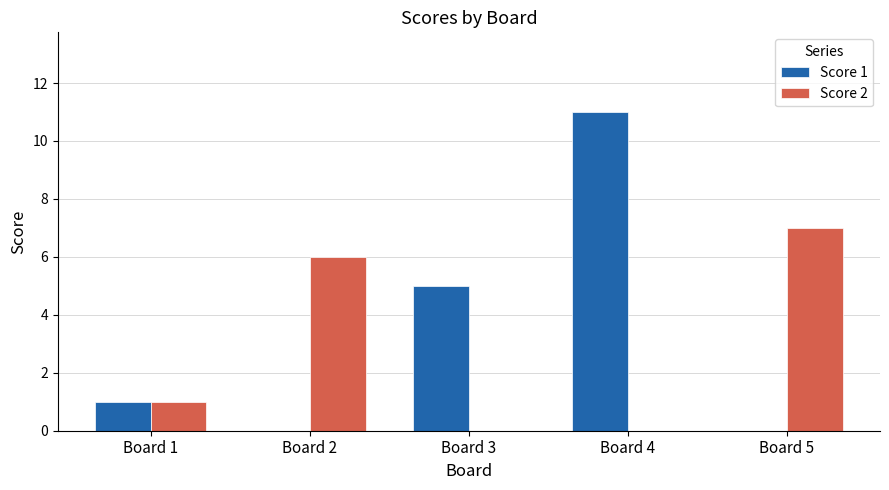

Does the chart contain stacked bars?

No